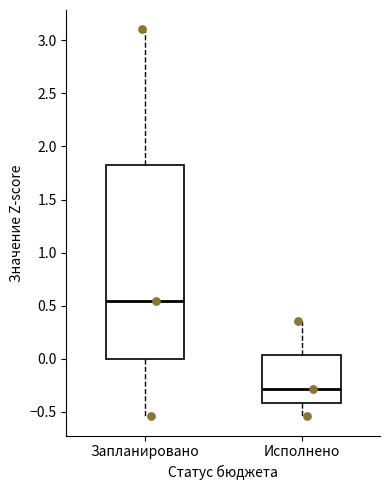

Where does the median line of the box for Запланировано sit on the y-axis? The values are not printed on the chart, so give them approximately, as read against the axis.

0.55